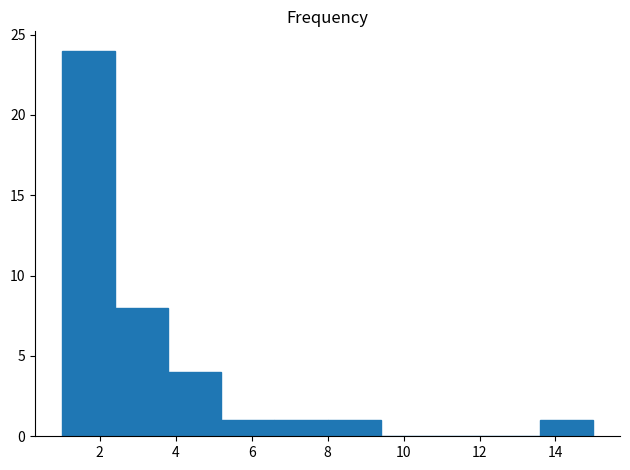

How tall is the bar that spans 6.6 to 8.0 on the x-axis? The values are not printed on the chart, so give them approximately, as read against the axis.

1